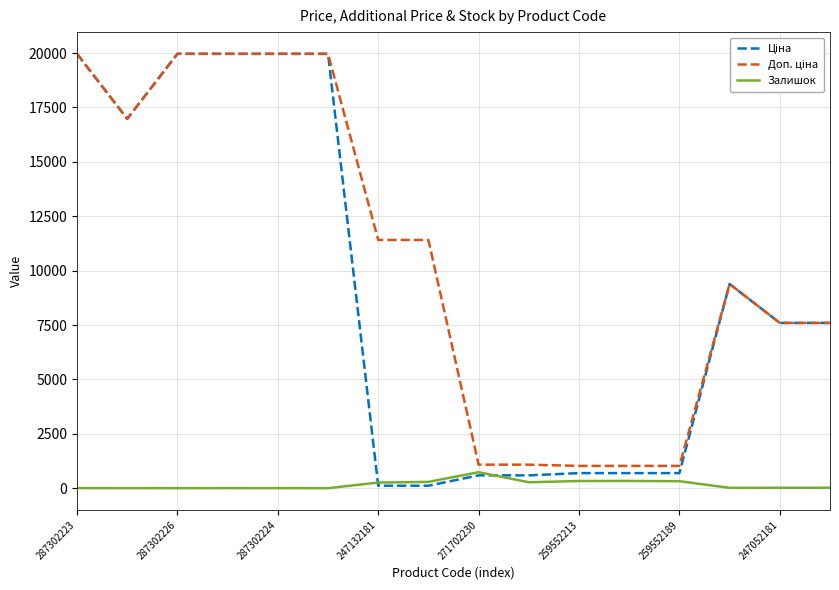

What is the greatest value displayed?

19964.2